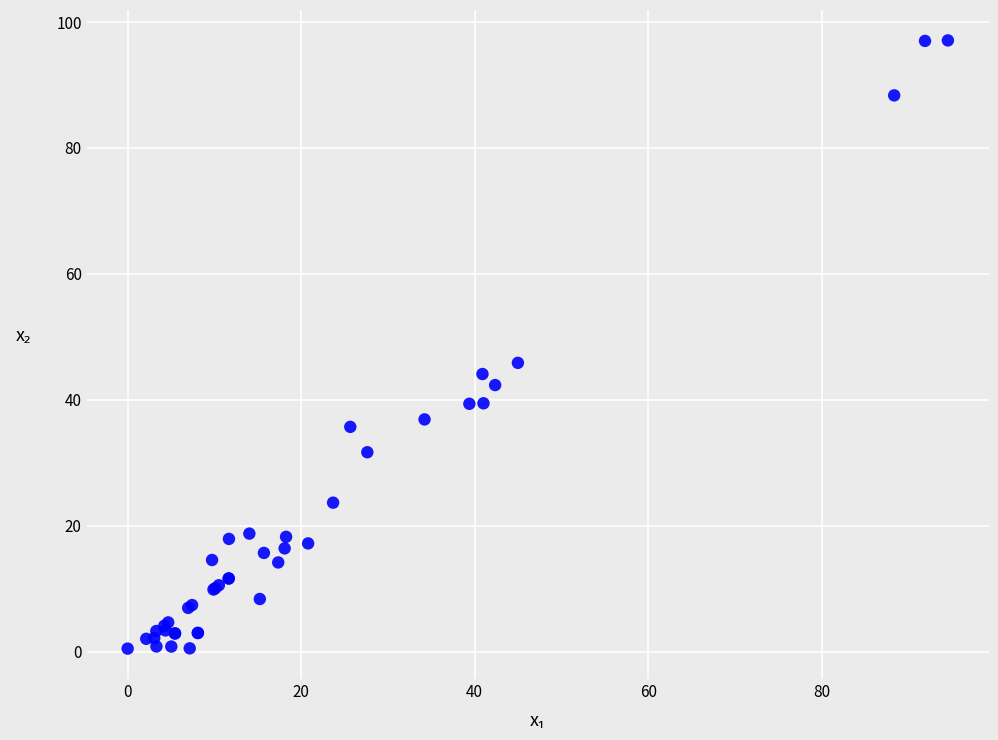

What Y value in the scatter plot is closest to 48?

45.9